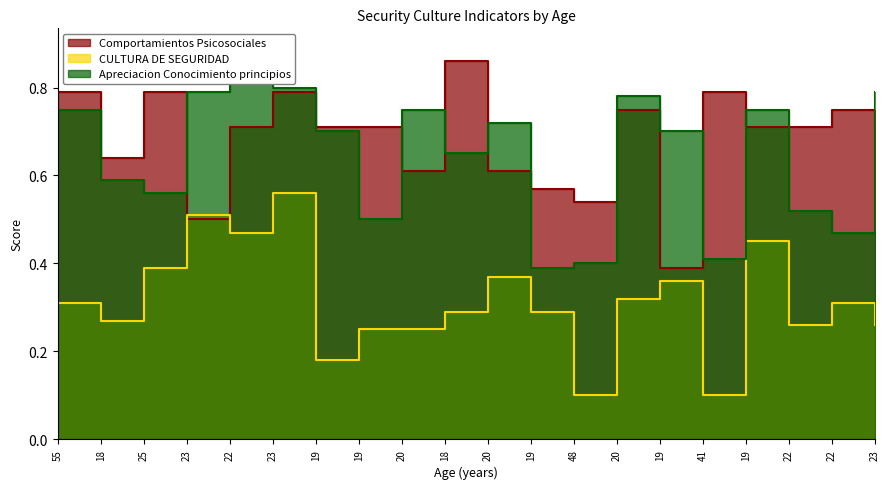

Count the number of categories in the chart.

20